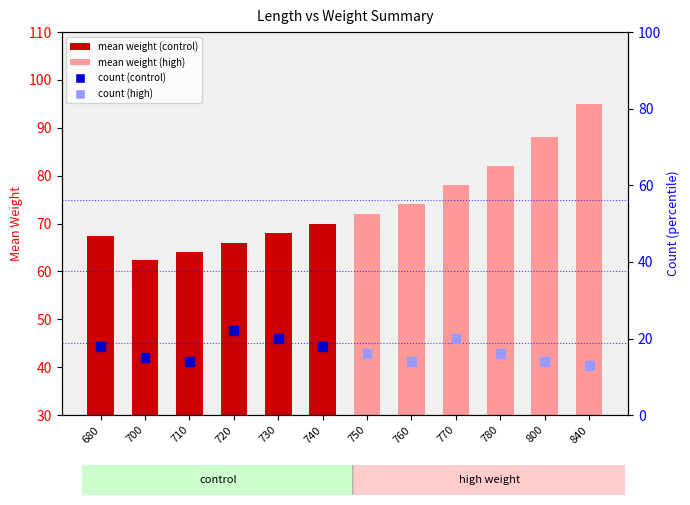

Which series reaches the minimum Y coordinate?

count